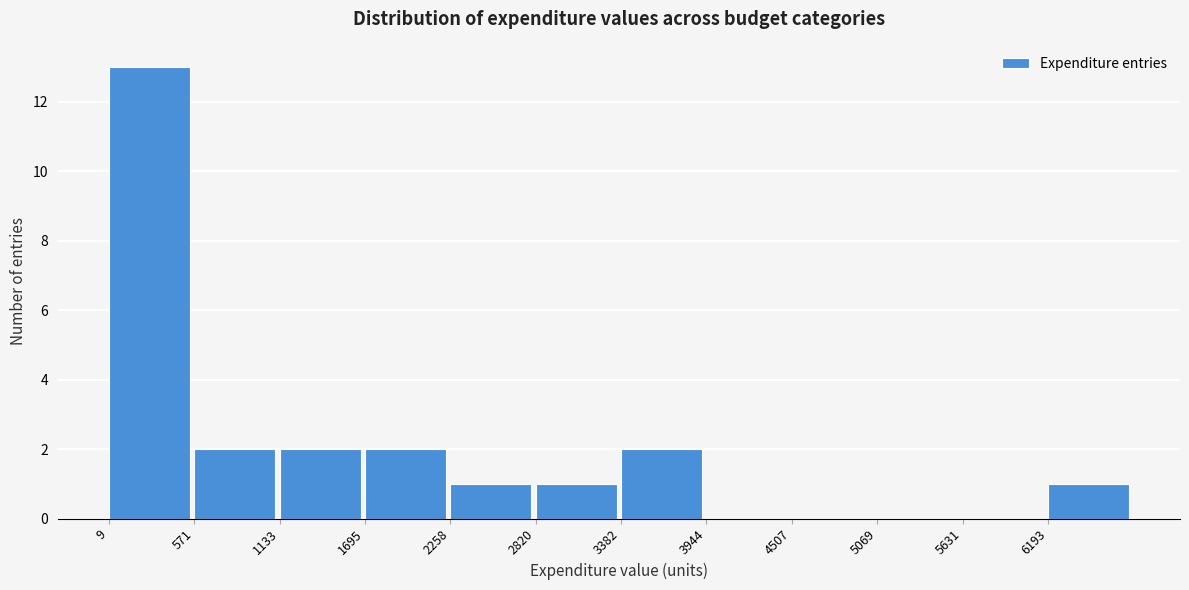

Reading left to right, transcribe this chart: for each bar, give the range it covers on the x-axis and its height. Neither the bar edges nor the heights are printed on the chart, so give them approximately, as read against the axes.

0 to 600: 13
600 to 1100: 2
1100 to 1700: 2
1700 to 2300: 2
2300 to 2800: 1
2800 to 3400: 1
3400 to 3900: 2
3900 to 4500: 0
4500 to 5100: 0
5100 to 5600: 0
5600 to 6200: 0
6200 to 6800: 1